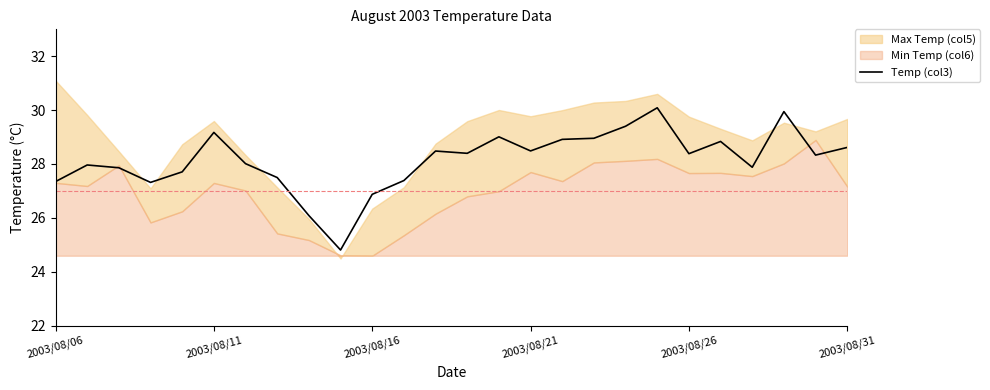

What is the maximum value for Temp (col3)?

30.1